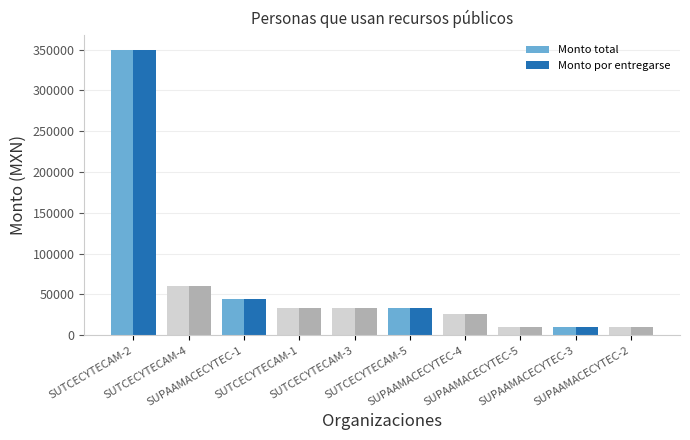

What is the minimum value for Monto total?

10000